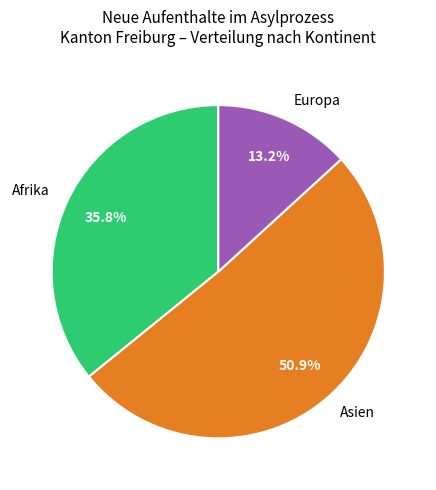

True or false: Afrika accounts for 43% of the total.

False